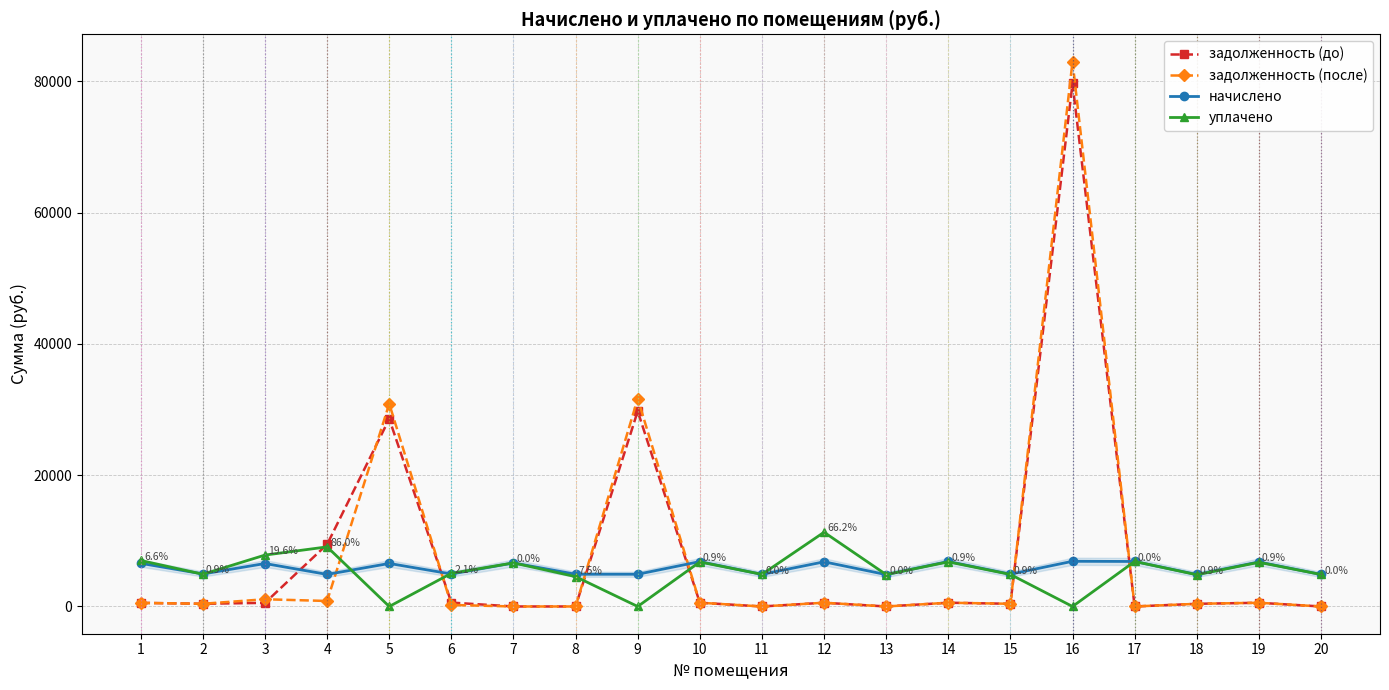

Is the value of задолженность (после) at 10 greater than the value of уплачено at 4?

No